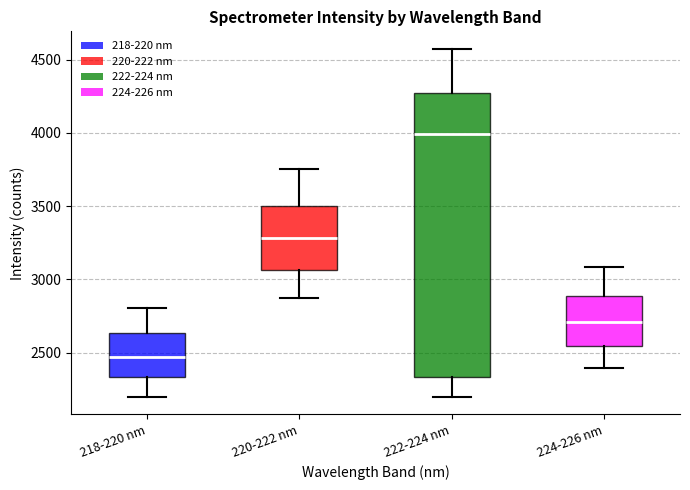

Reading left to right, transcribe this box plot: for each box, give where its median line is, the range the box spans, and where its two whiskers end, as read against the y-axis. The values are not printed on the chart, so give them approximately, as read against the axis.

218-220 nm: median 2450, box 2350 to 2650, whiskers 2200 to 2800
220-222 nm: median 3300, box 3050 to 3500, whiskers 2850 to 3750
222-224 nm: median 4000, box 2350 to 4250, whiskers 2200 to 4550
224-226 nm: median 2700, box 2550 to 2900, whiskers 2400 to 3100